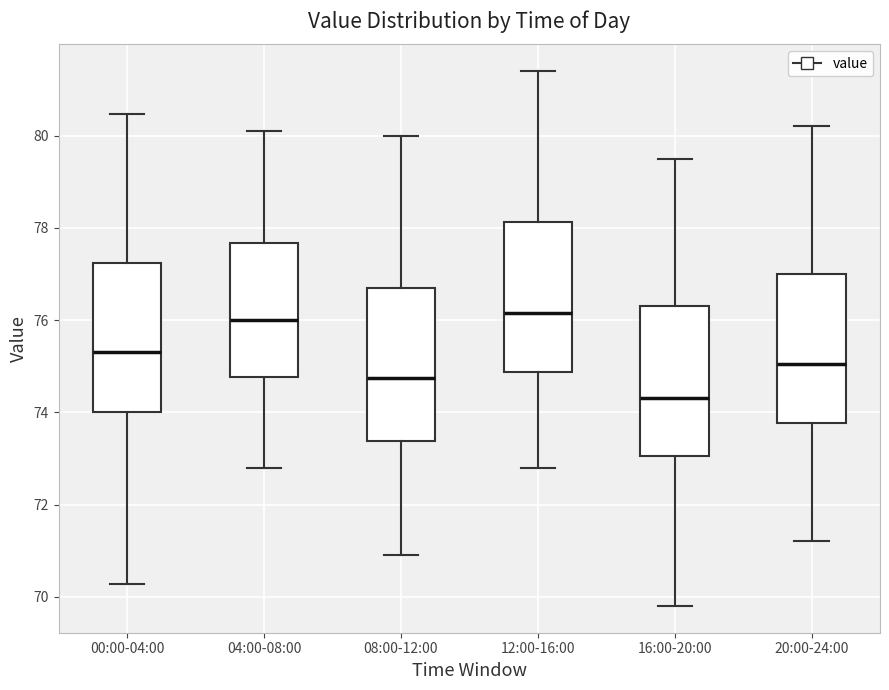

Reading left to right, read every box against the y-axis: the position of its median line, the range the box covers, and the ends of its whiskers. The values are not printed on the chart, so give them approximately, as read against the axis.

00:00-04:00: median 75.4, box 74.0 to 77.2, whiskers 70.2 to 80.4
04:00-08:00: median 76.0, box 74.8 to 77.6, whiskers 72.8 to 80.2
08:00-12:00: median 74.8, box 73.4 to 76.8, whiskers 71.0 to 80.0
12:00-16:00: median 76.2, box 74.8 to 78.2, whiskers 72.8 to 81.4
16:00-20:00: median 74.4, box 73.0 to 76.4, whiskers 69.8 to 79.6
20:00-24:00: median 75.0, box 73.8 to 77.0, whiskers 71.2 to 80.2